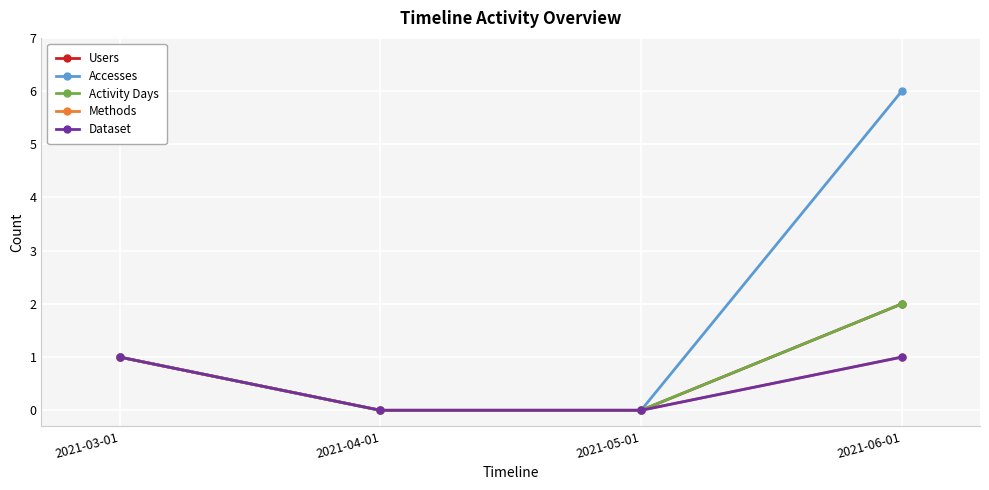

Which series changed the most between 2021-04-01 and 2021-06-01?

Accesses